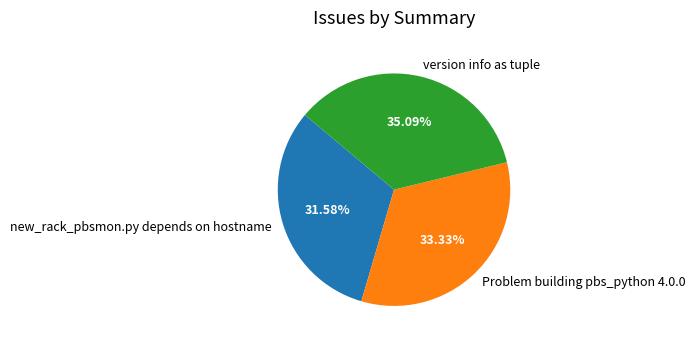

To the nearest percent, what is the difference between the new_rack_pbsmon.py depends on hostname and version info as tuple slice percentages?

4%